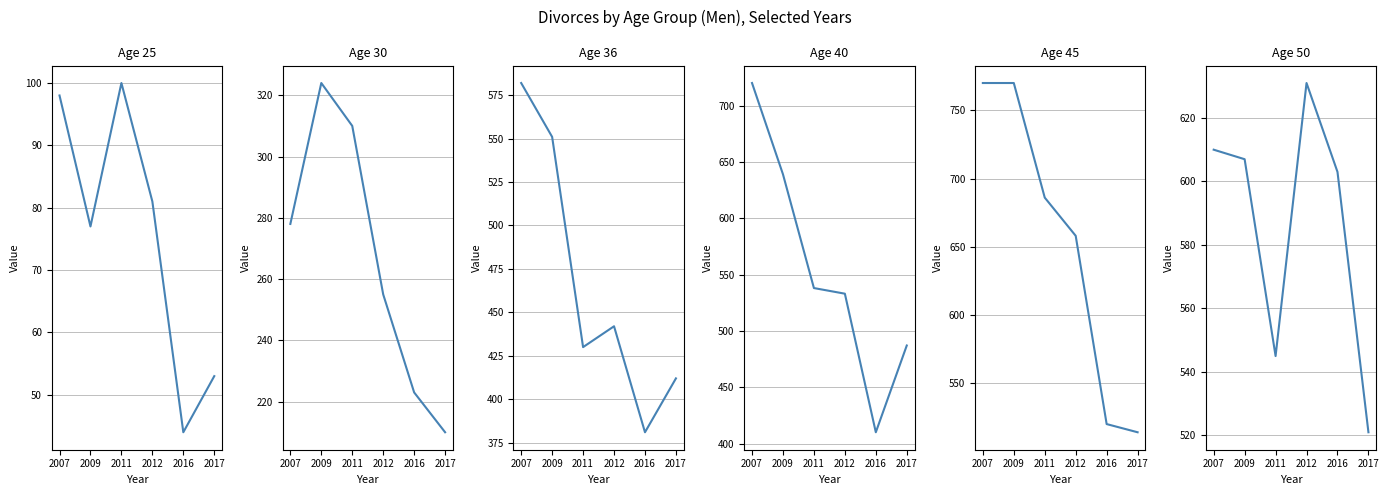

How many lines are shown in the chart?

6